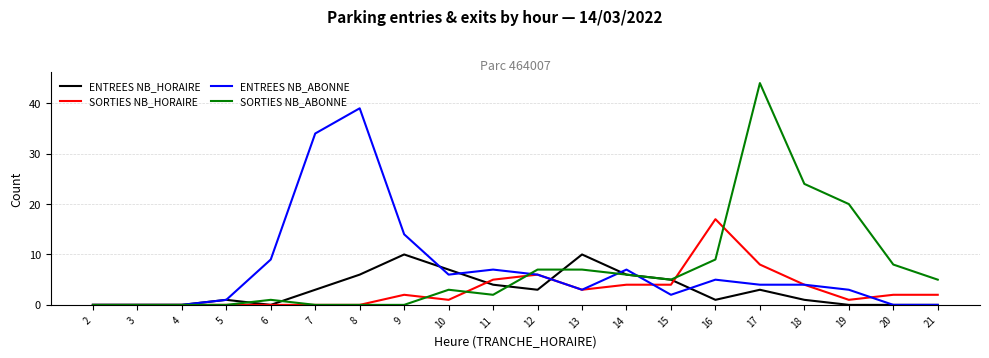

What is the spread (max minus min) of values at 12?

4